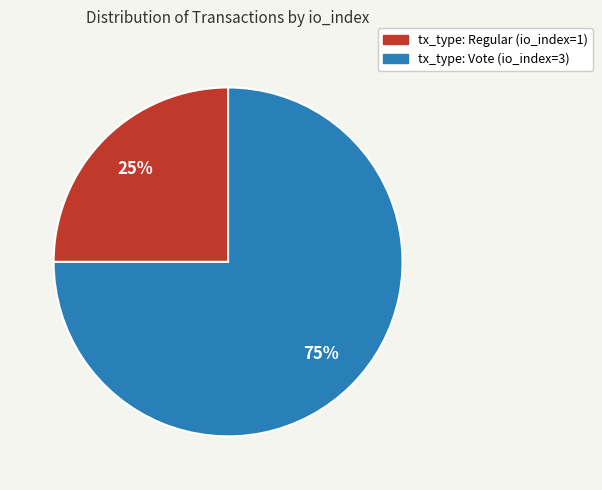

To the nearest percent, what percentage of the pie is tx_type: Vote (io_index=3)?

75%